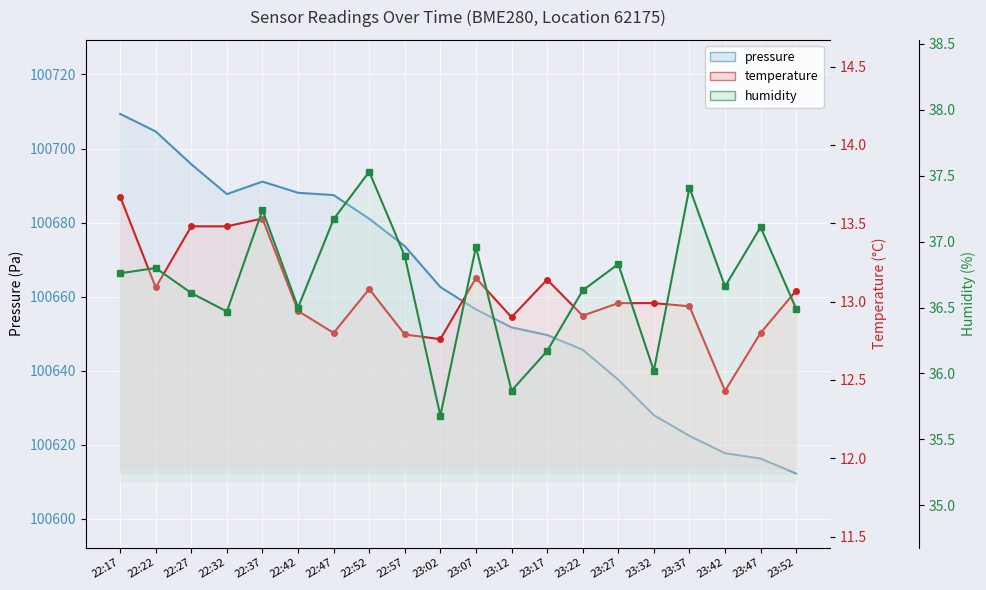

At which category does humidity reach its first local valley?

22:32